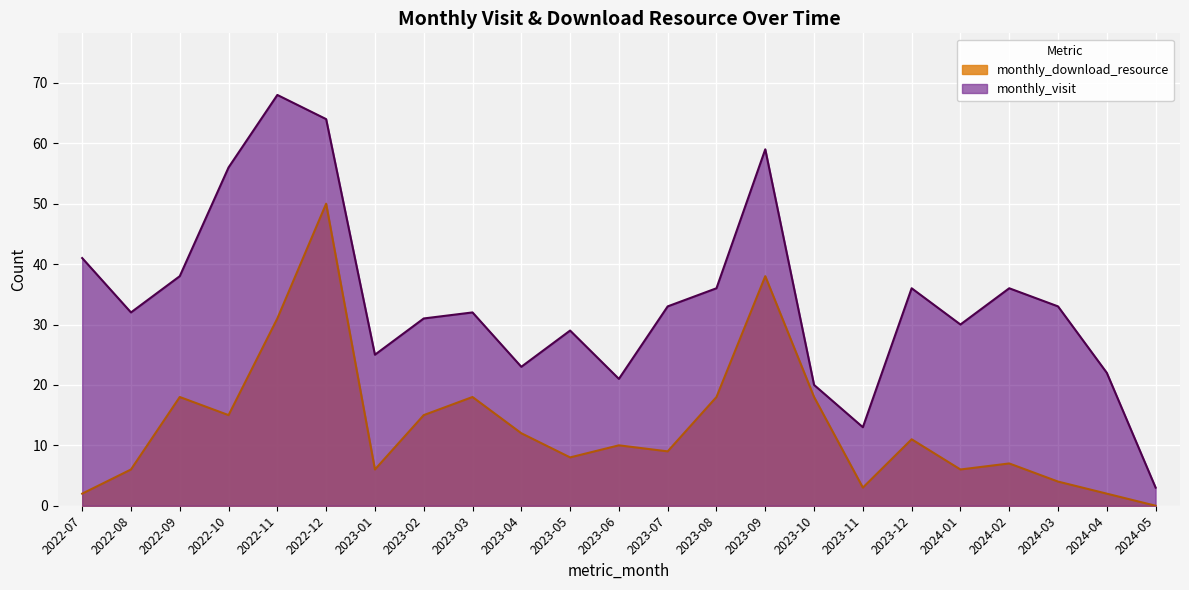

What is the label of the 15th point from the left?

2023-09